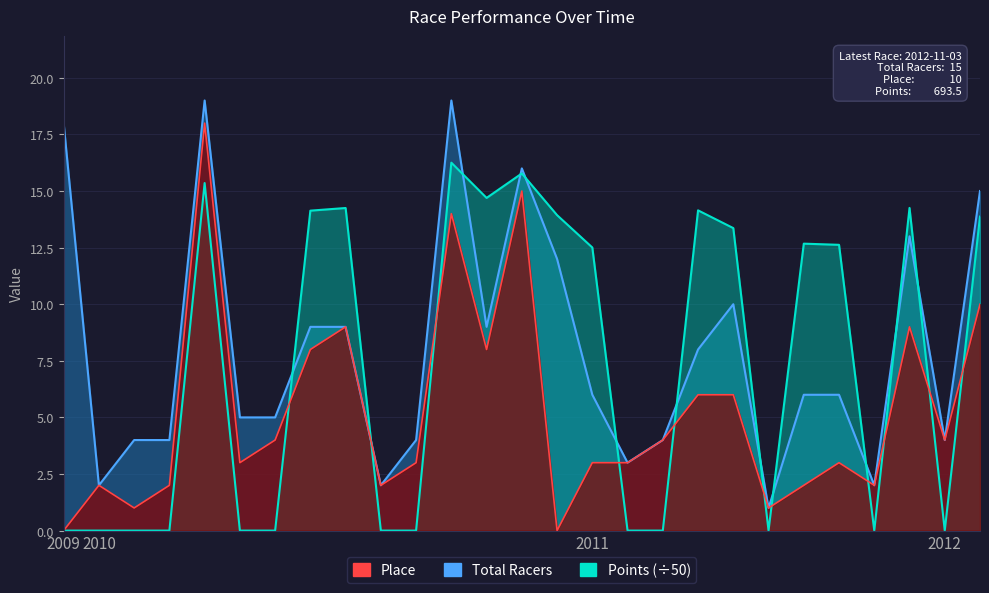

True or false: Total Racers and Place intersect in this chart.

False